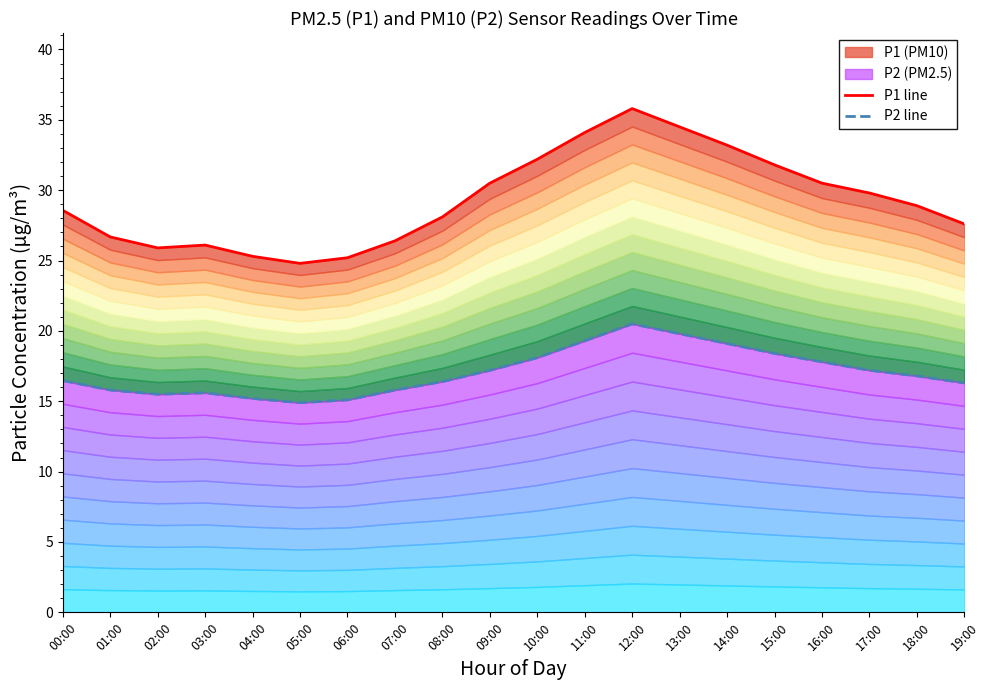

What is the spread (max minus min) of values at 09:00?

13.3